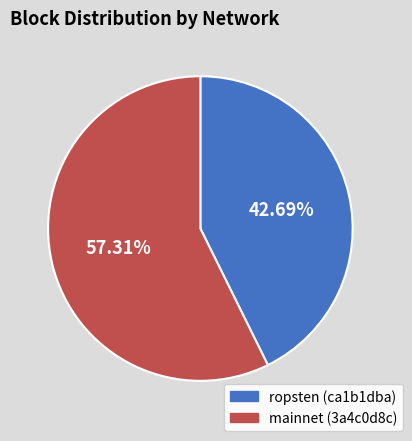

Is it true that mainnet (3a4c0d8c) is 71% of the pie?

False